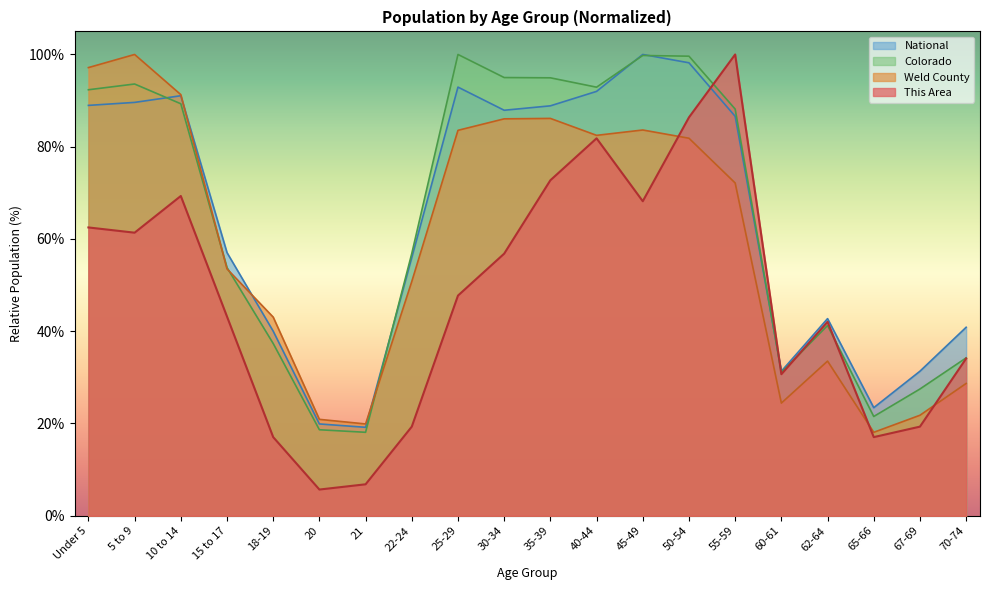

True or false: Weld County has more than 2 interior local peaks.

True